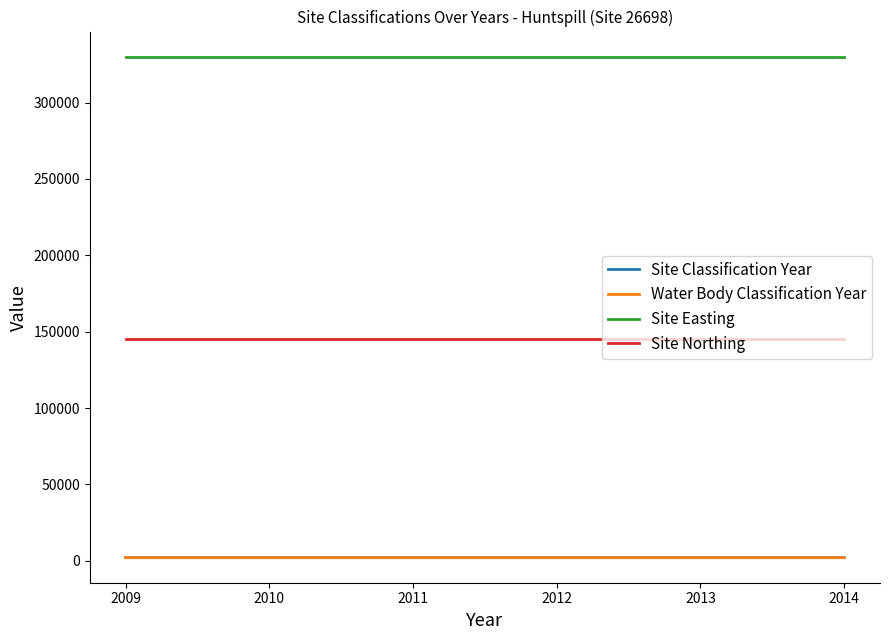

What is the sum of all Site Classification Year values?

12069